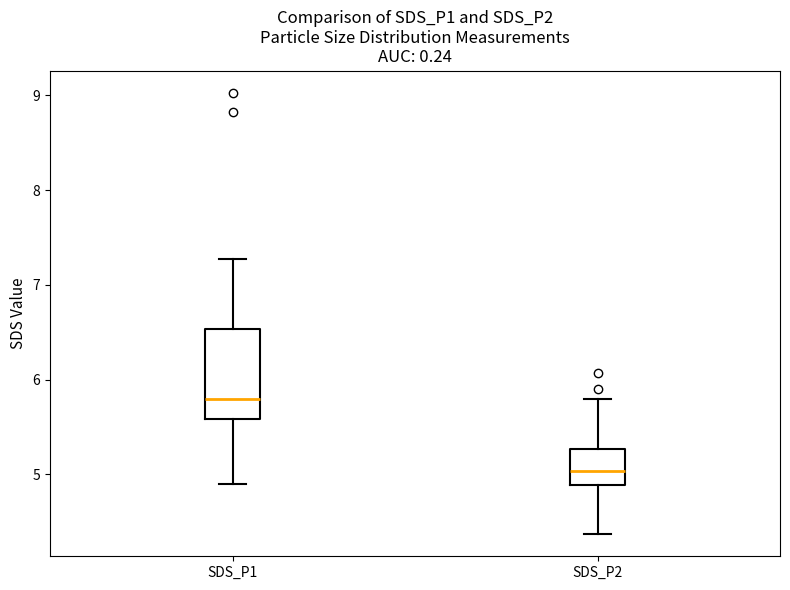

Where does the median line of the box for SDS_P2 sit on the y-axis? The values are not printed on the chart, so give them approximately, as read against the axis.

5.0